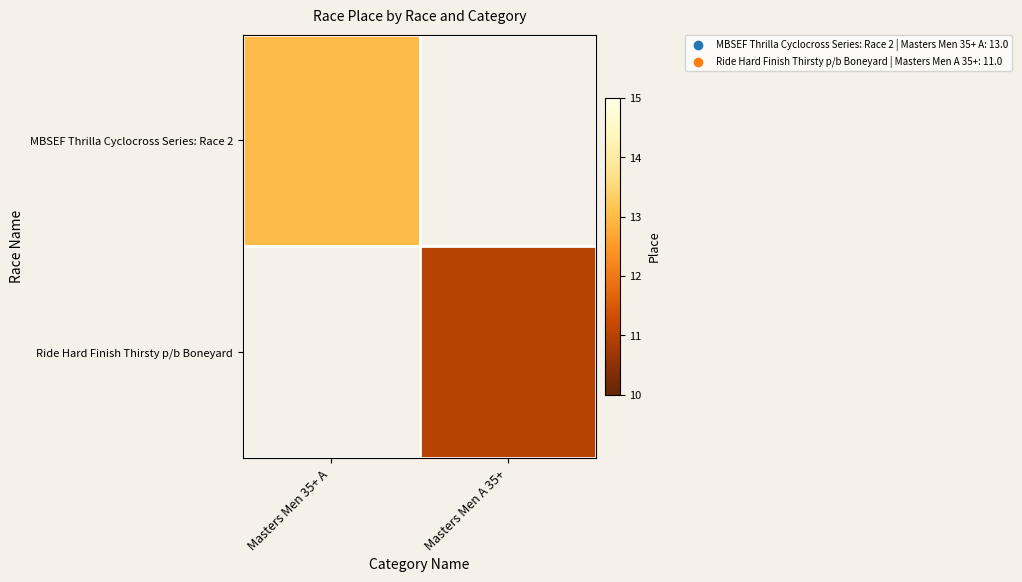

Count the number of data series in this chart.

2